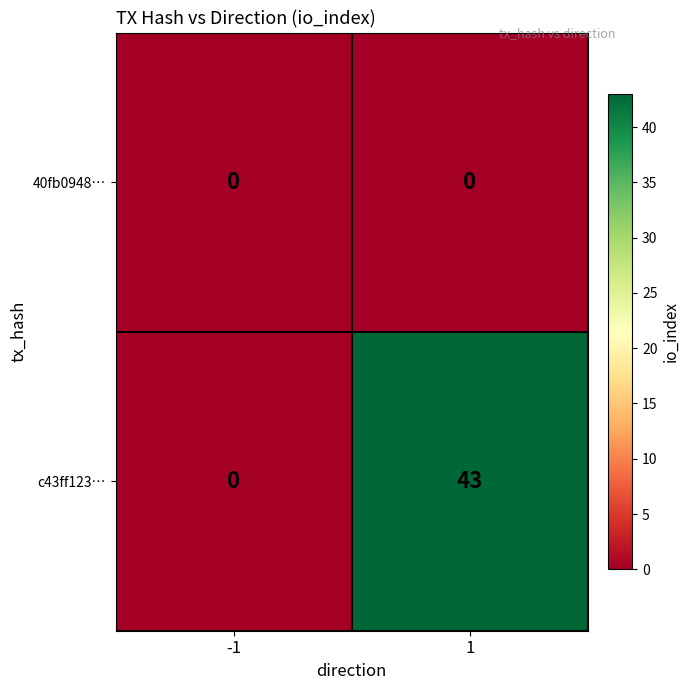

At which category is the sum across all series the highest?

1